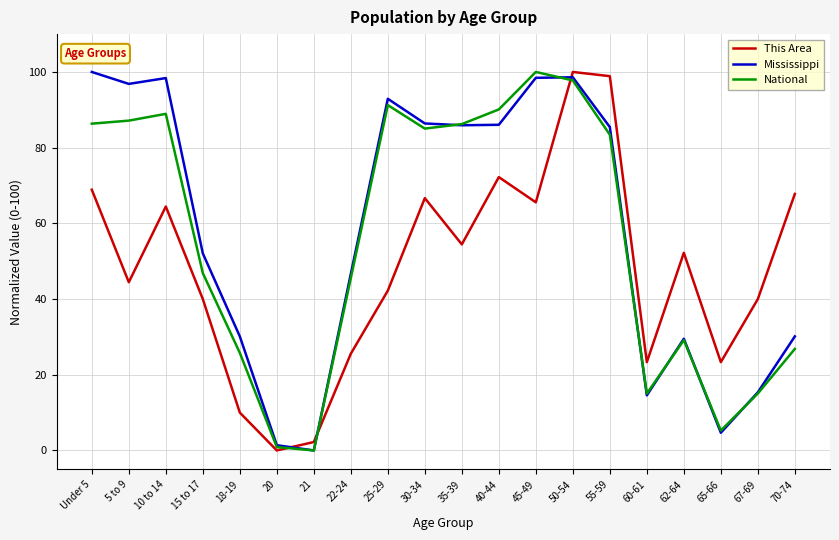

What is the difference between the maximum and minimum values in the National series?

100.0